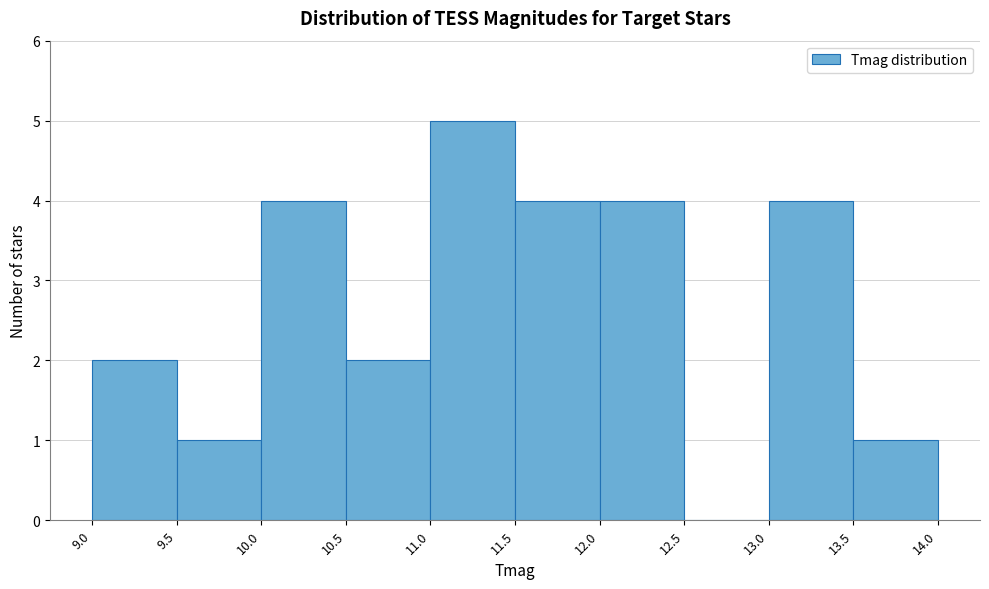

Reading left to right, list every bar in this chart as the range it spans on the x-axis followed by its height. The values are not printed on the chart, so give them approximately, as read against the axis.

9.0 to 9.5: 2
9.5 to 10.0: 1
10.0 to 10.5: 4
10.5 to 11.0: 2
11.0 to 11.5: 5
11.5 to 12.0: 4
12.0 to 12.5: 4
12.5 to 13.0: 0
13.0 to 13.5: 4
13.5 to 14.0: 1